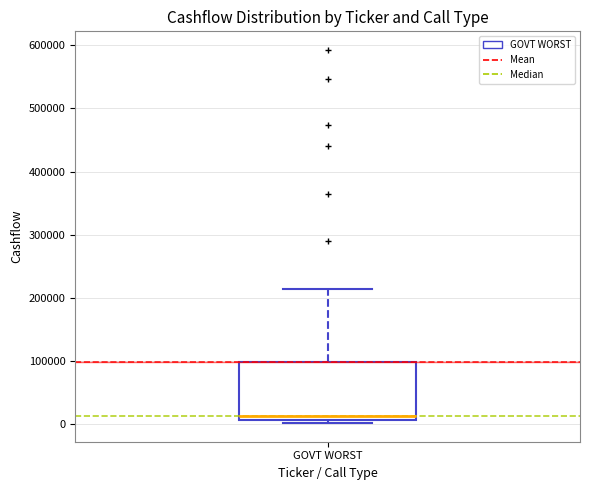

Where is the lower edge of the box for GOVT WORST on the y-axis? The values are not printed on the chart, so give them approximately, as read against the axis.

10000